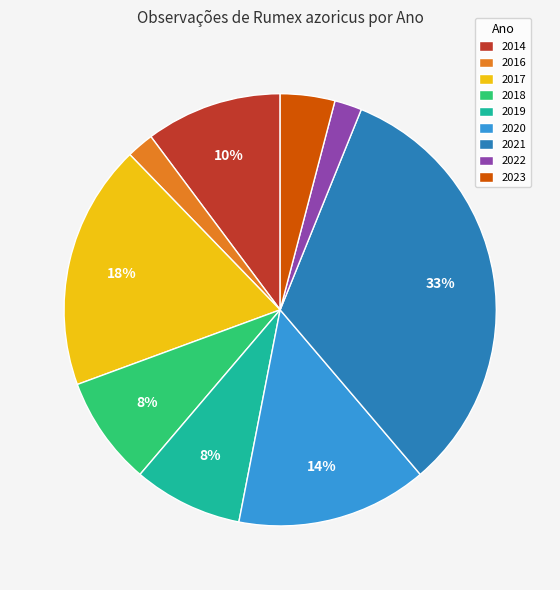

Do 2023 and 2020 together represent more than half of the pie?

No